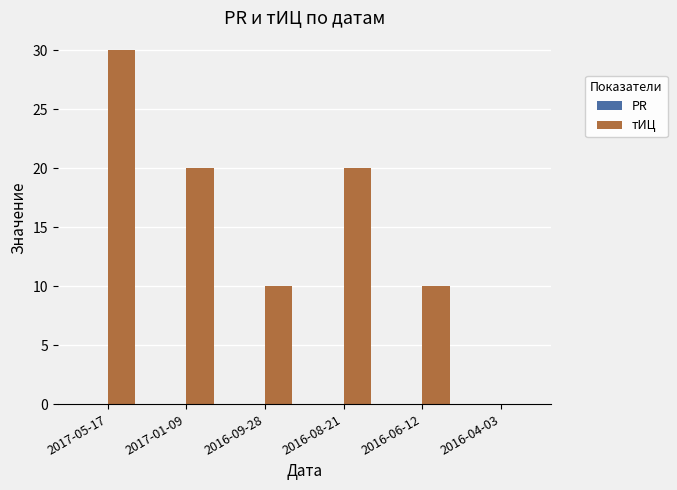

The chart shows a value of 20 at 2016-08-21. True or false?

True